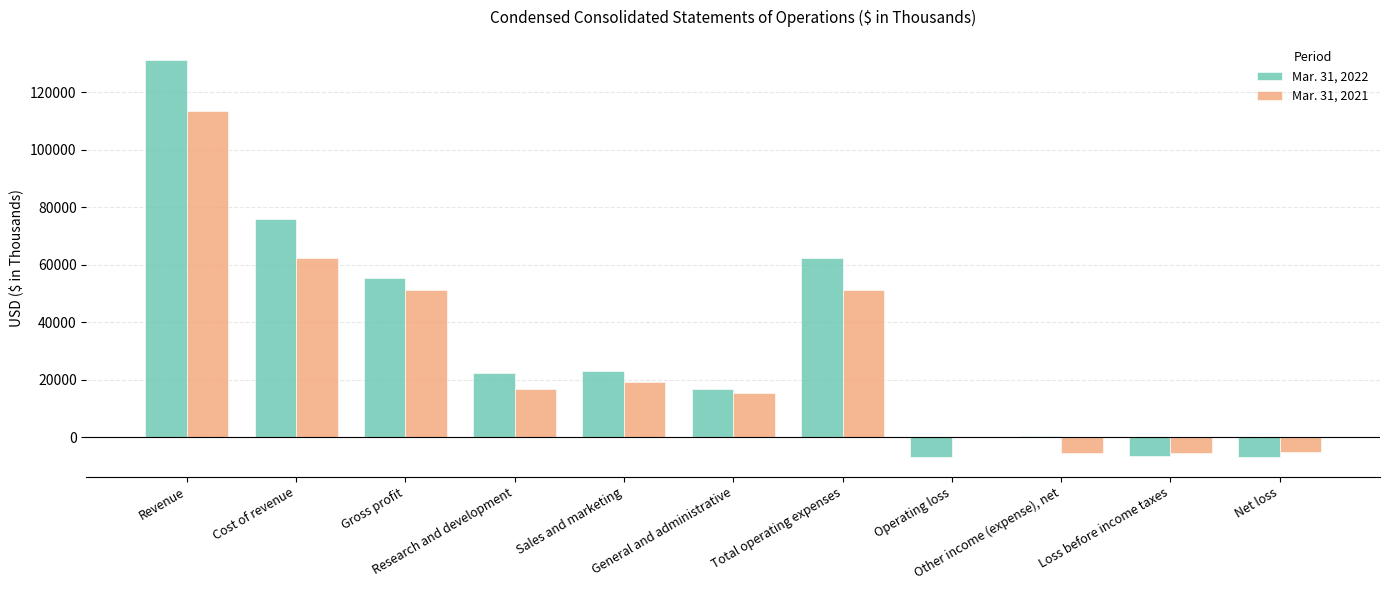

What is the difference between the maximum and minimum values in the Mar. 31, 2021 series?

119127